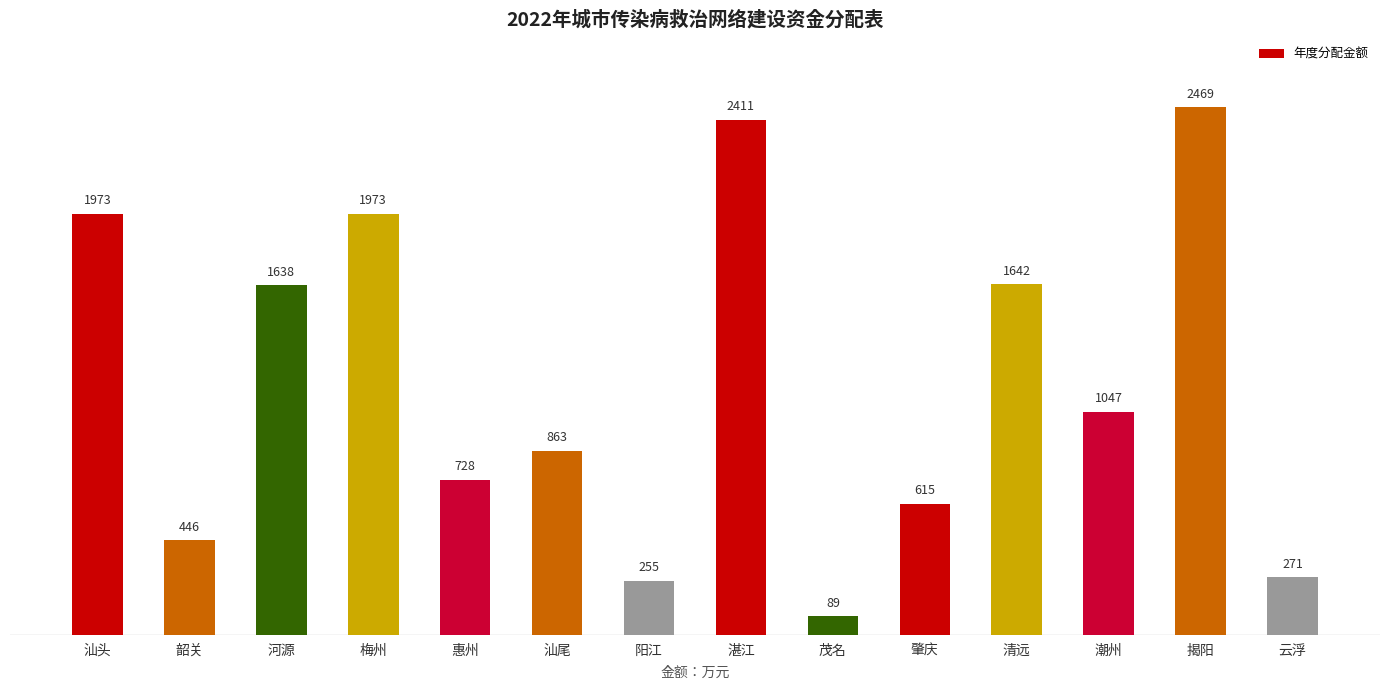

What is the sum of all values?

16420